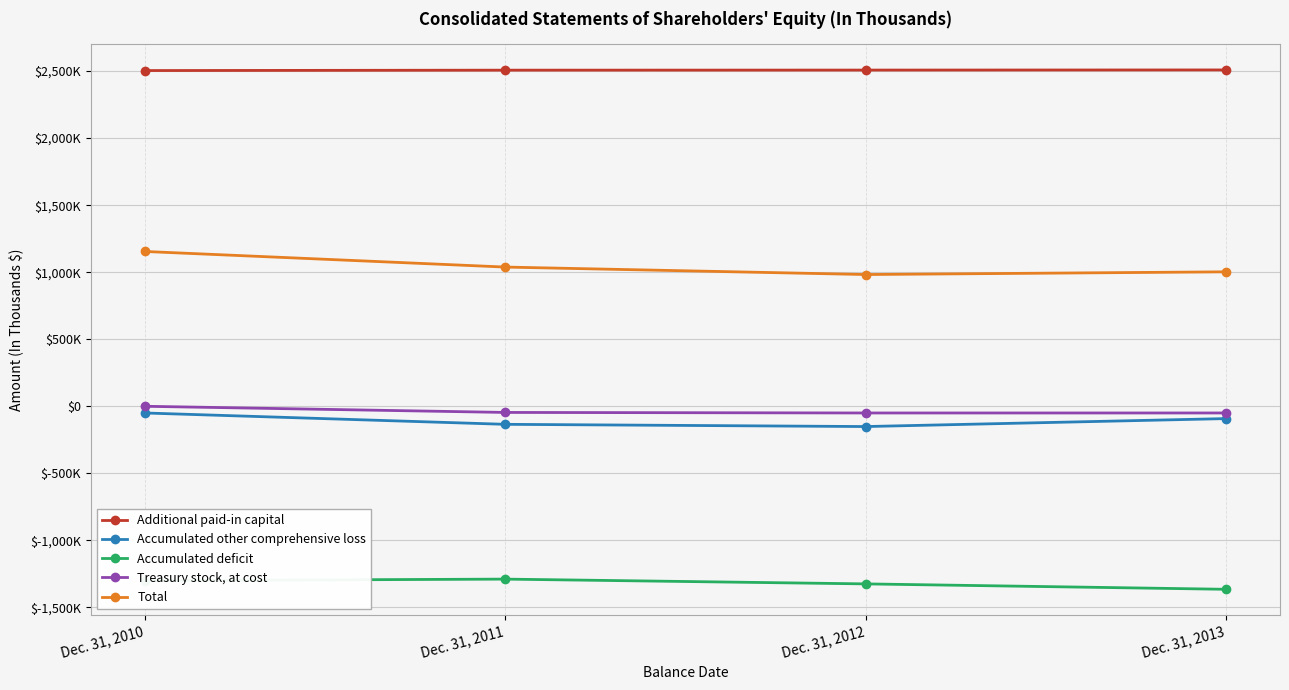

What are all the series names shown in the legend?

Additional paid-in capital, Accumulated other comprehensive loss, Accumulated deficit, Treasury stock, at cost, Total